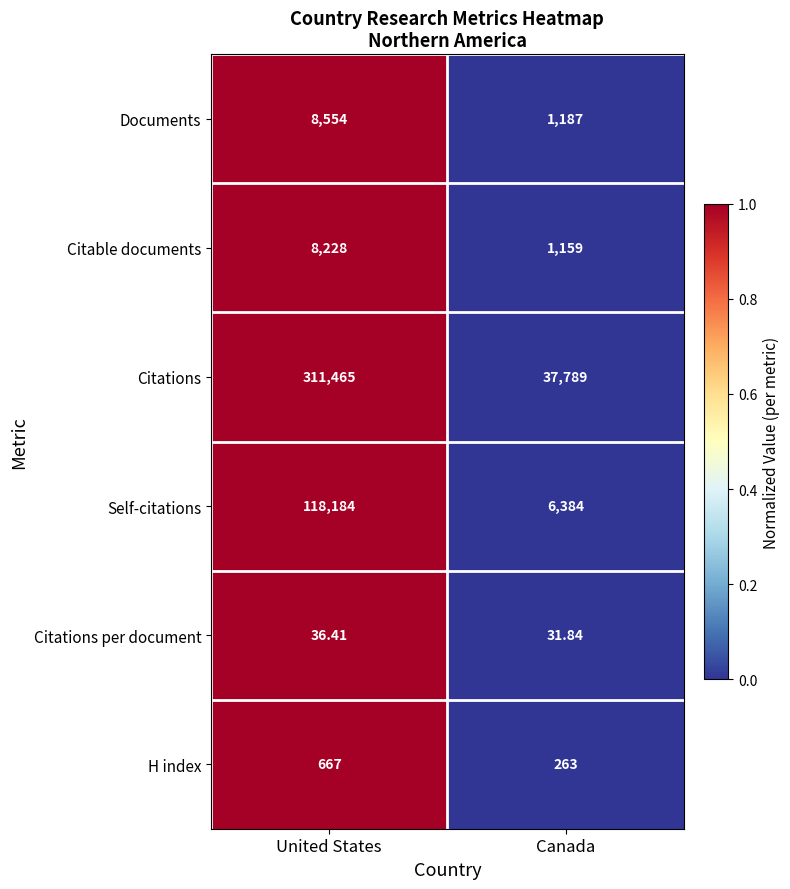

How many data points does each series have?

2